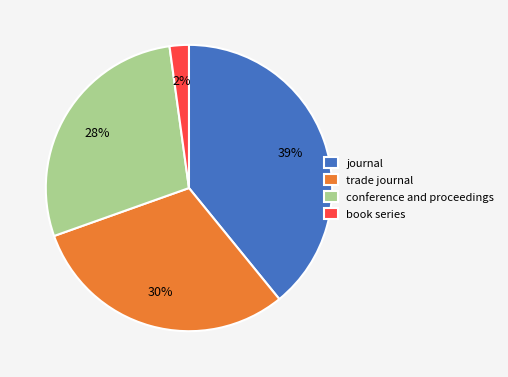

Is the sum of book series and conference and proceedings greater than half?

No